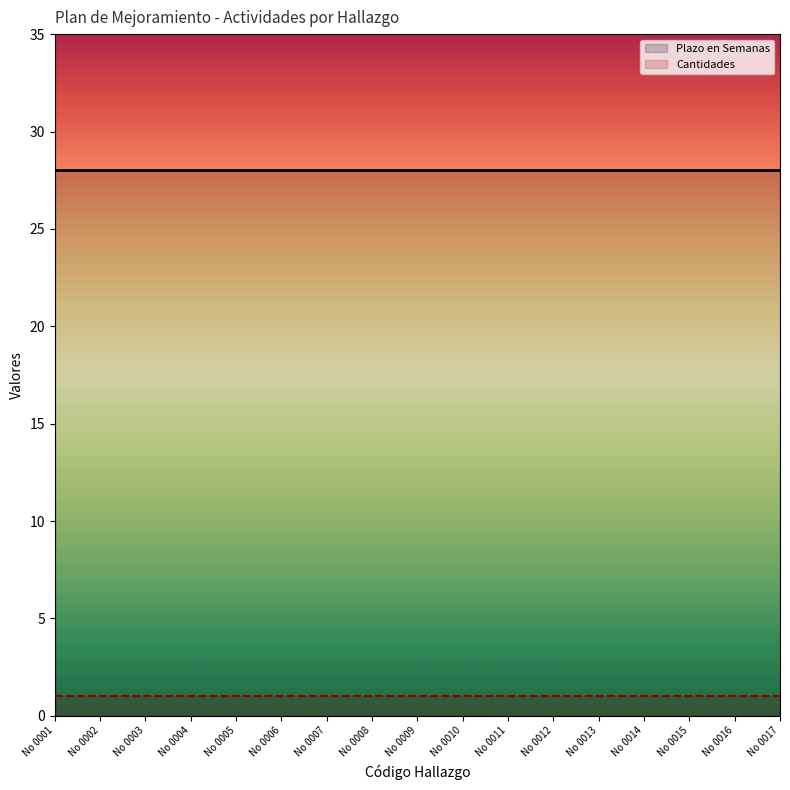

What value does the Plazo en Semanas series have at No 0004?

28